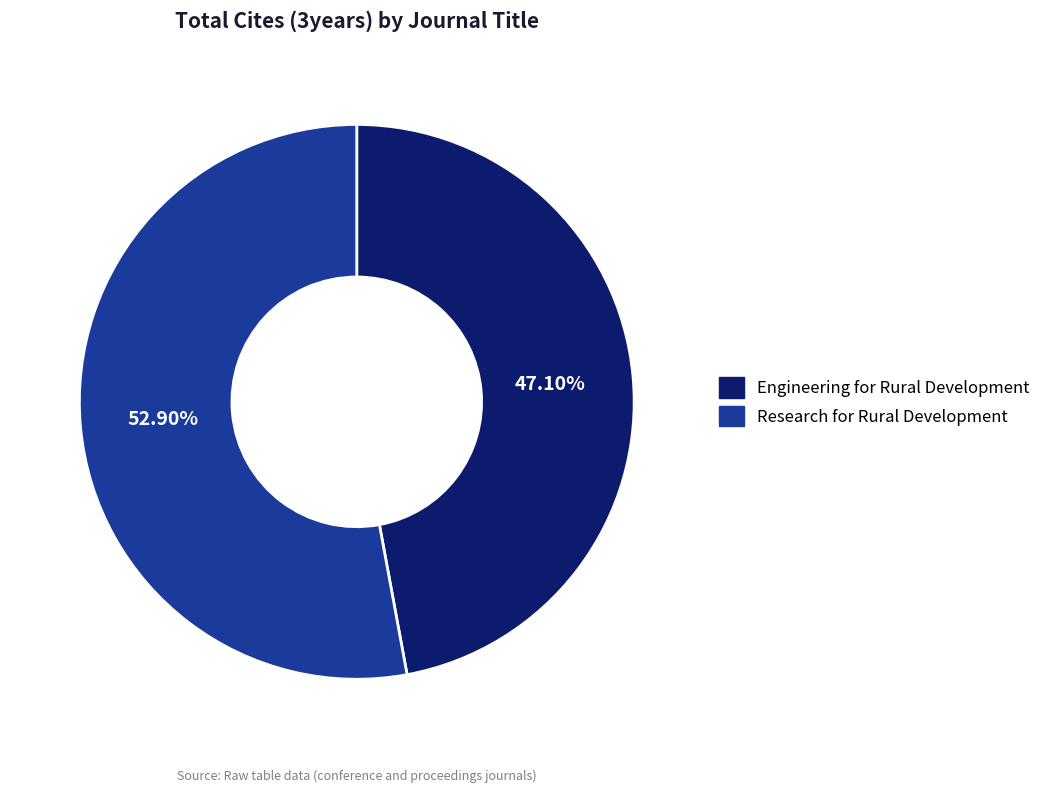

What is the smallest slice in the pie chart?

Engineering for Rural Development